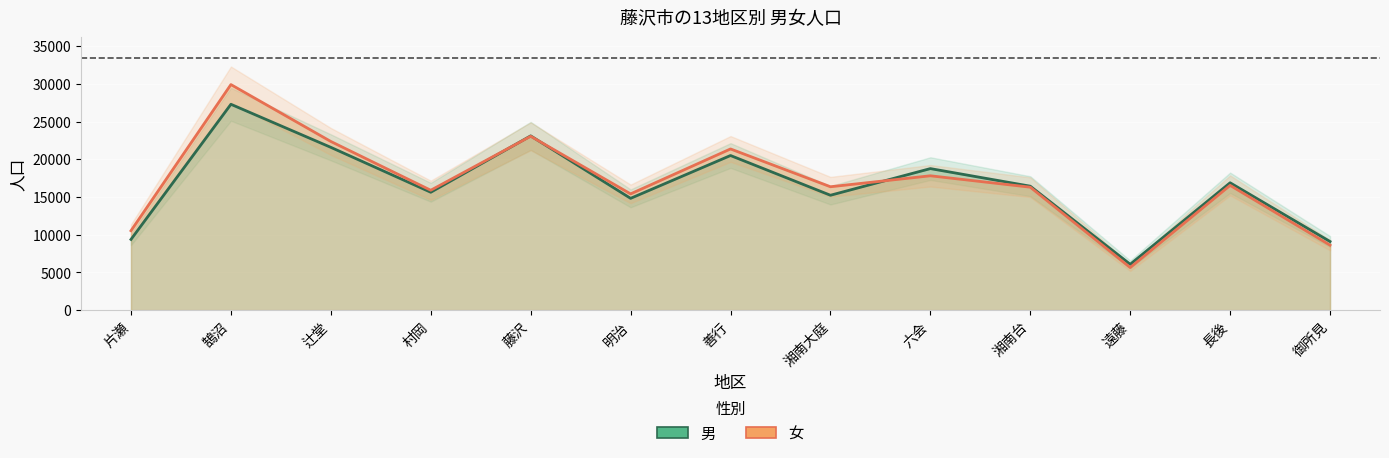

How many times do 女 (line) and 男 (line) cross each other?

3